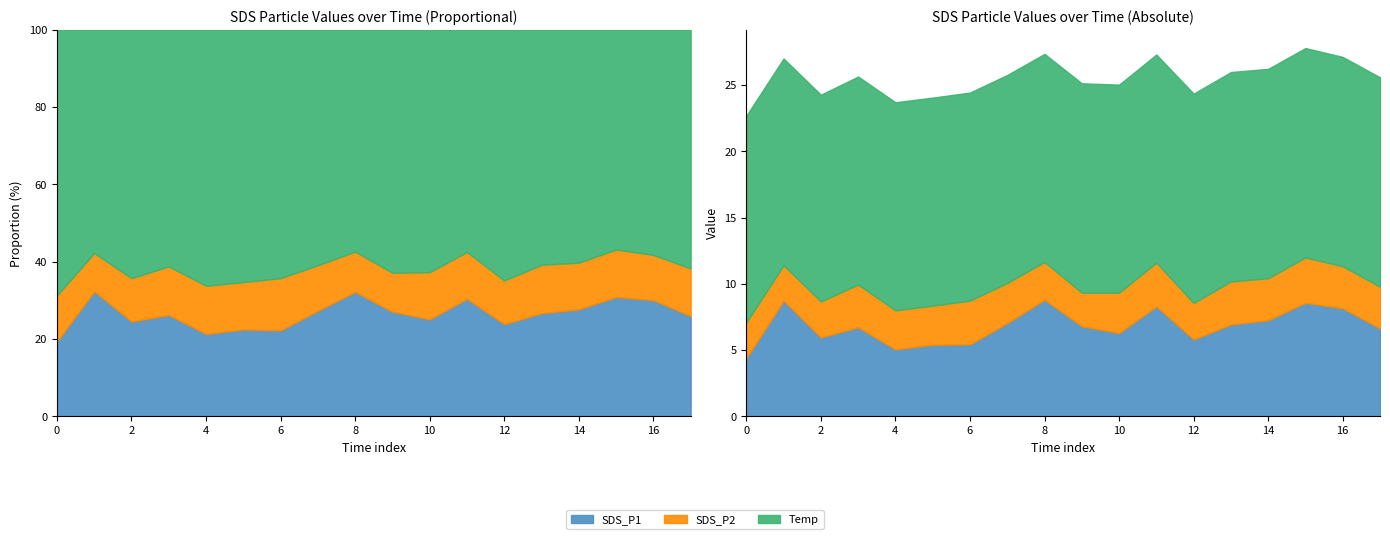

In SDS_P1, how many points are lower than both neighbors (excluding endpoints)?

4